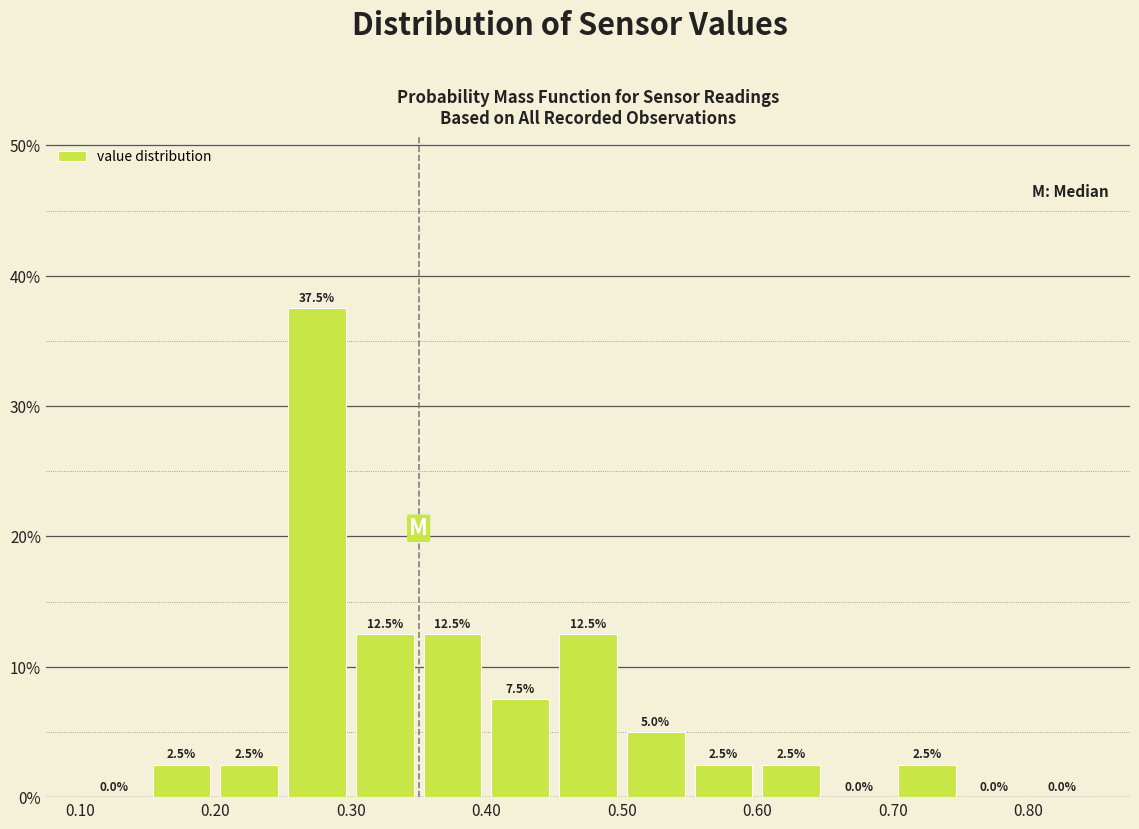

Reading left to right, transcribe this chart: for each bar, give the range it covers on the x-axis and its height.

0.10 to 0.15: 0.0
0.15 to 0.20: 2.5
0.20 to 0.25: 2.5
0.25 to 0.30: 37.5
0.30 to 0.35: 12.5
0.35 to 0.40: 12.5
0.40 to 0.45: 7.5
0.45 to 0.50: 12.5
0.50 to 0.55: 5.0
0.55 to 0.60: 2.5
0.60 to 0.65: 2.5
0.65 to 0.70: 0.0
0.70 to 0.75: 2.5
0.75 to 0.80: 0.0
0.80 to 0.85: 0.0